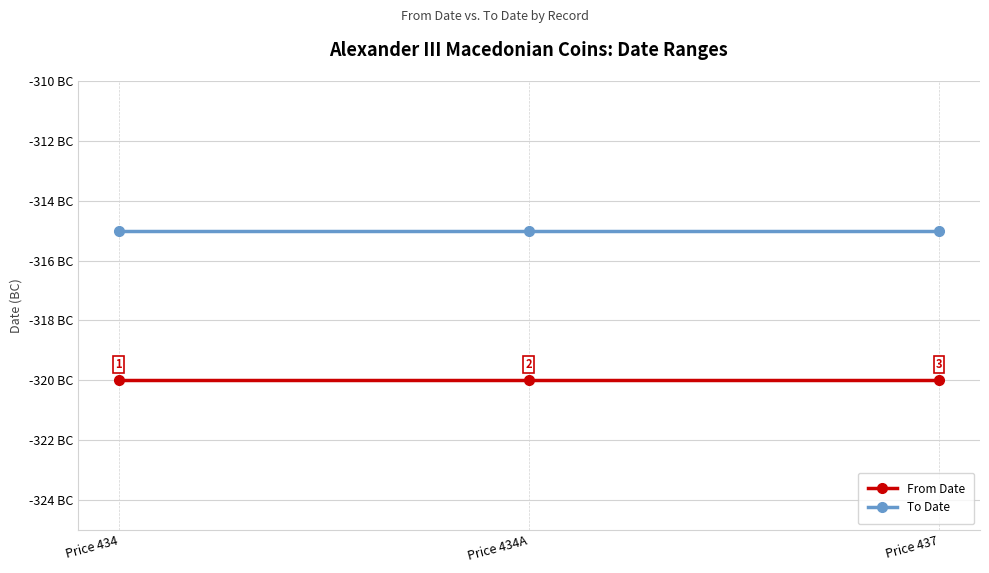

What is the label of the 2nd point from the right?

Price 434A